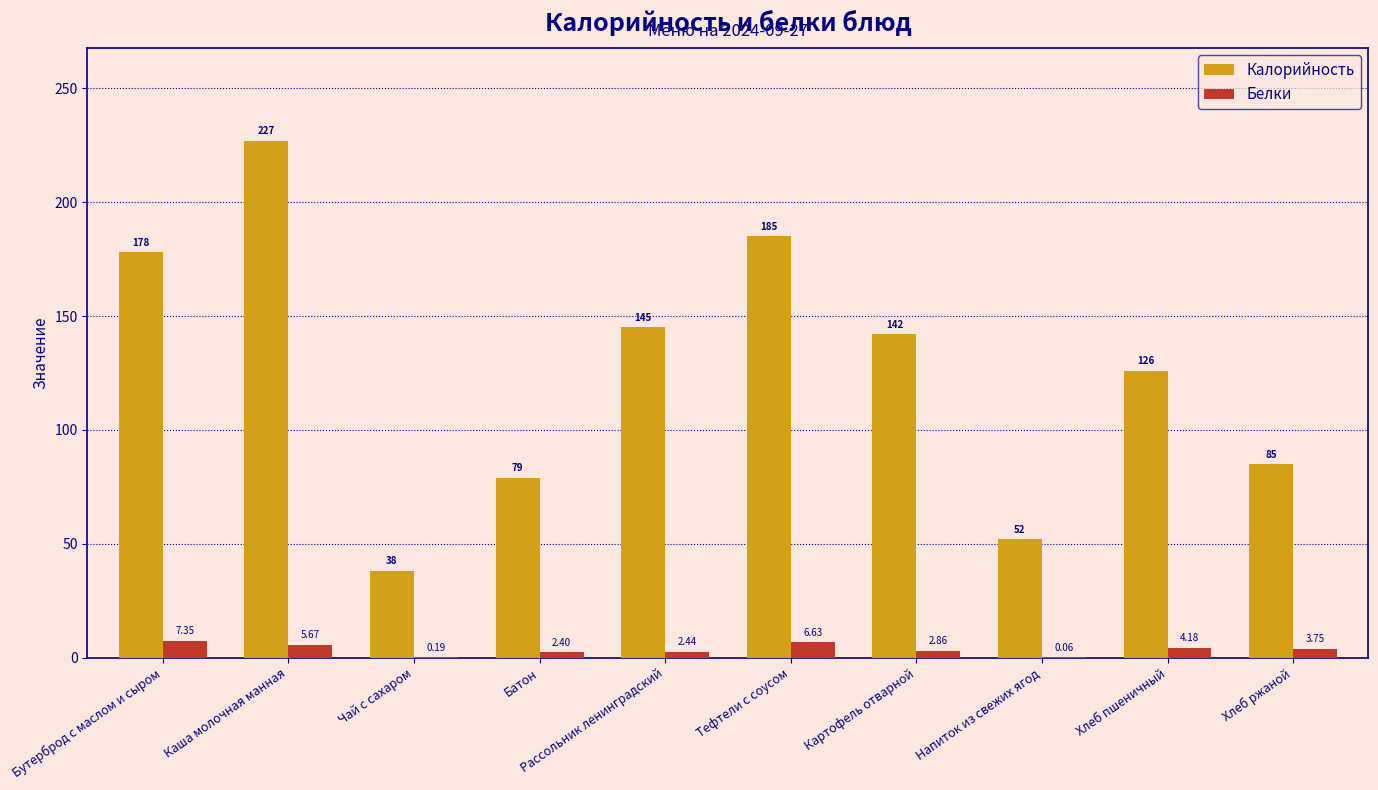

Between Каша молочная манная and Напиток из свежих ягод, which series saw the biggest shift?

Калорийность